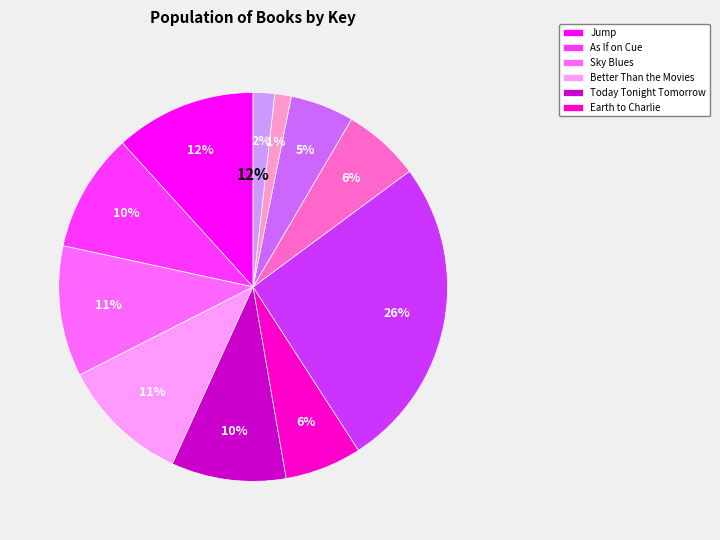

Is it true that Today Tonight Tomorrow is 10% of the pie?

True